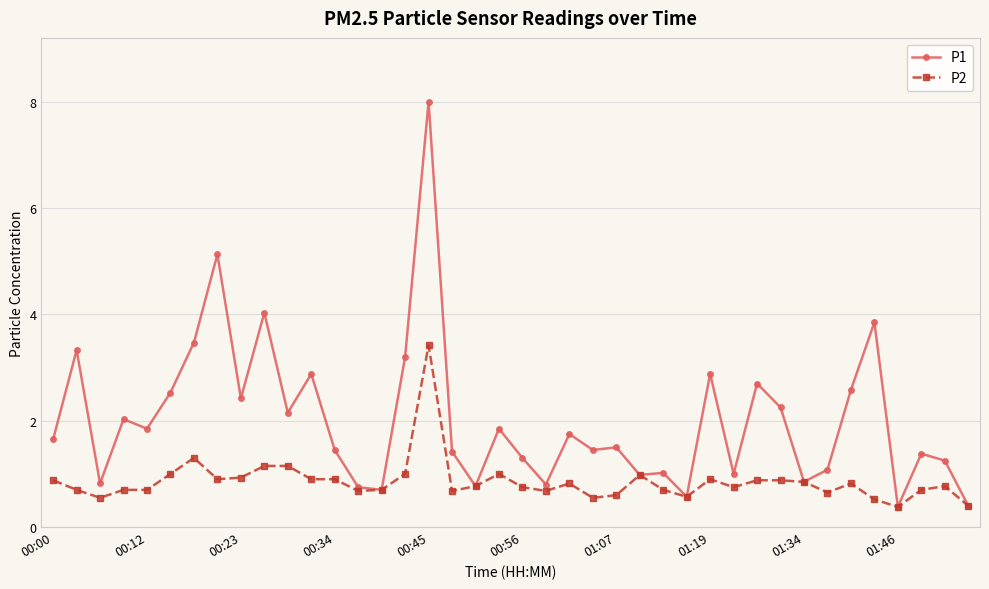

How many series are shown in this chart?

2